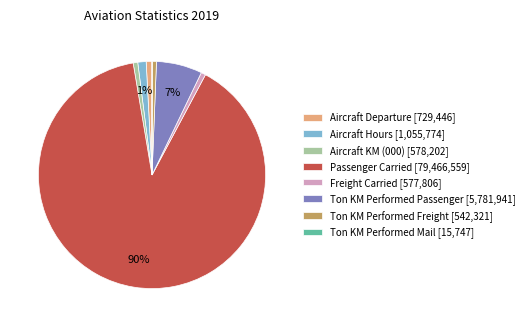

Which has a higher value, Ton KM Performed Passenger [5,781,941] or Aircraft Departure [729,446]?

Ton KM Performed Passenger [5,781,941]